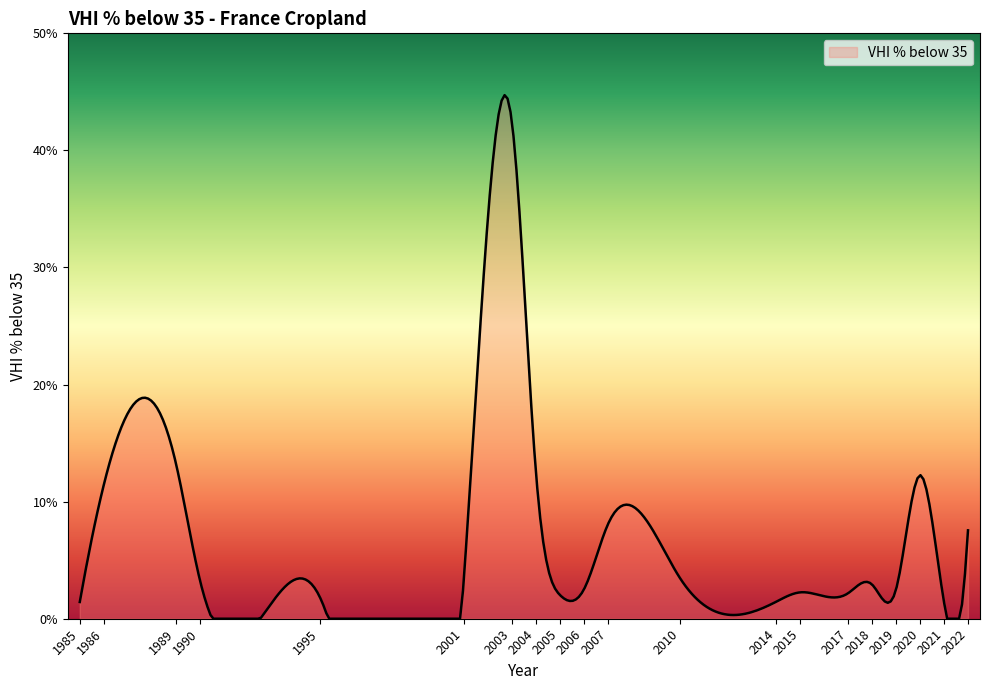

What is the maximum value shown in the chart?

44.7